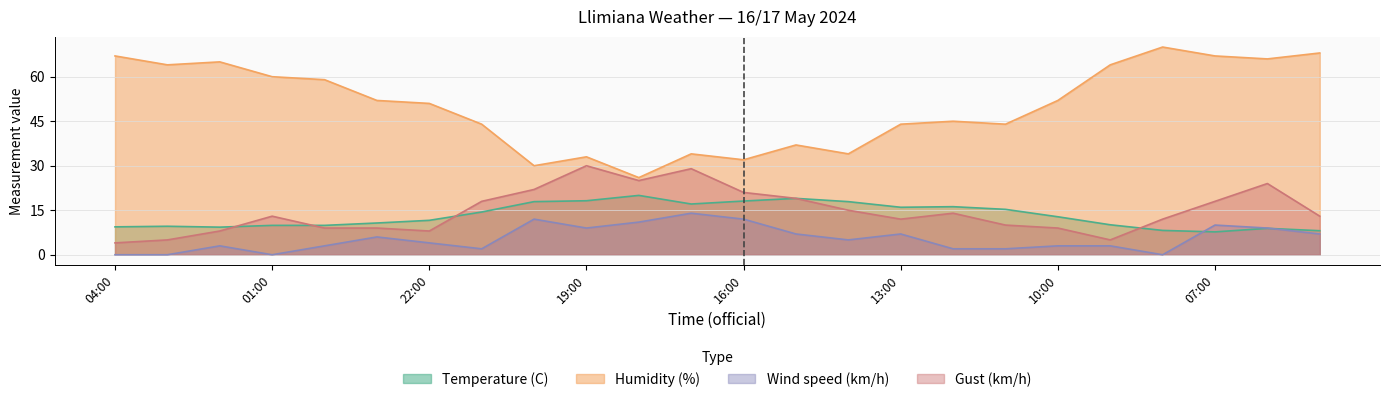

Reading left to right, extract all data points from this chart.

Temperature (C): 04:00=9.4	03:00=9.6	02:00=9.3	01:00=9.9	00:00=9.9	23:00=10.7	22:00=11.6	21:00=14.4	20:00=17.9	19:00=18.2	18:00=20.0	17:00=17.1	16:00=18.1	15:00=19.0	14:00=17.9	13:00=16.0	12:00=16.2	11:00=15.3	10:00=12.8	09:00=10.1	08:00=8.2	07:00=7.7	06:00=8.9	05:00=8.1
Humidity (%): 04:00=67.0	03:00=64.0	02:00=65.0	01:00=60.0	00:00=59.0	23:00=52.0	22:00=51.0	21:00=44.0	20:00=30.0	19:00=33.0	18:00=26.0	17:00=34.0	16:00=32.0	15:00=37.0	14:00=34.0	13:00=44.0	12:00=45.0	11:00=44.0	10:00=52.0	09:00=64.0	08:00=70.0	07:00=67.0	06:00=66.0	05:00=68.0
Wind speed (km/h): 04:00=0.0	03:00=0.0	02:00=3.0	01:00=0.0	00:00=3.0	23:00=6.0	22:00=4.0	21:00=2.0	20:00=12.0	19:00=9.0	18:00=11.0	17:00=14.0	16:00=12.0	15:00=7.0	14:00=5.0	13:00=7.0	12:00=2.0	11:00=2.0	10:00=3.0	09:00=3.0	08:00=0.0	07:00=10.0	06:00=9.0	05:00=7.0
Gust (km/h): 04:00=4.0	03:00=5.0	02:00=8.0	01:00=13.0	00:00=9.0	23:00=9.0	22:00=8.0	21:00=18.0	20:00=22.0	19:00=30.0	18:00=25.0	17:00=29.0	16:00=21.0	15:00=19.0	14:00=15.0	13:00=12.0	12:00=14.0	11:00=10.0	10:00=9.0	09:00=5.0	08:00=12.0	07:00=18.0	06:00=24.0	05:00=13.0